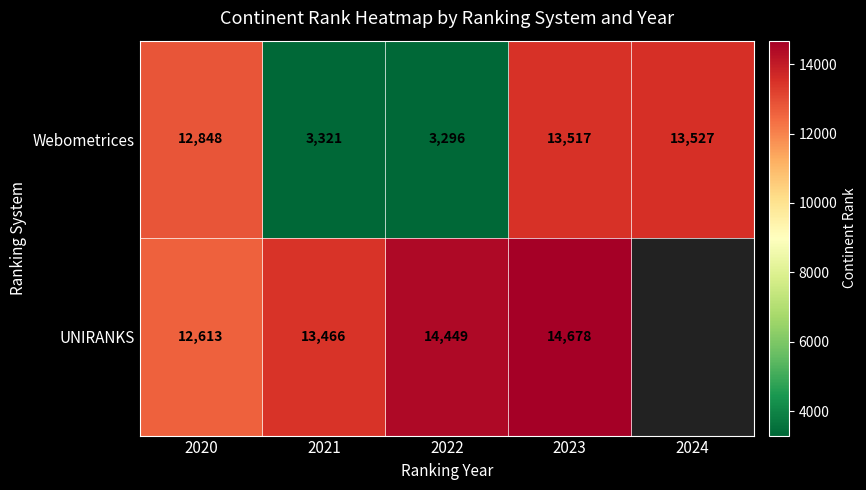

Rank the series at 2020 from highest to lowest value.

Webometrices, UNIRANKS